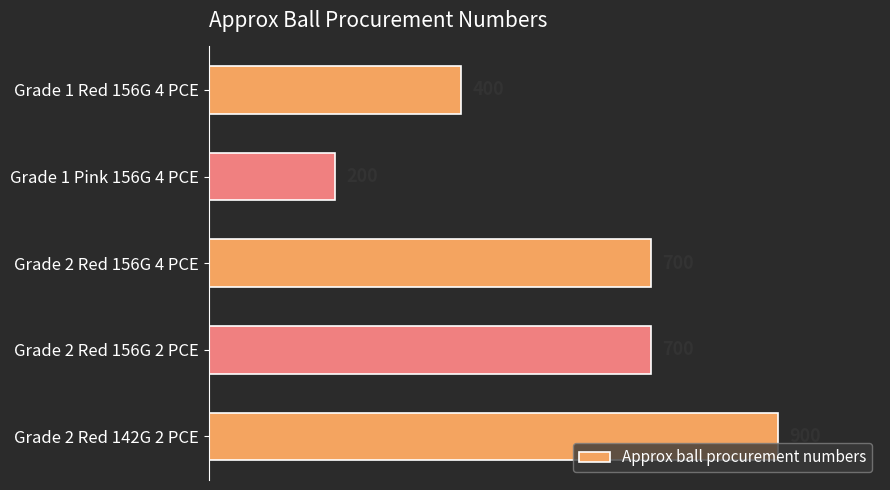

What value does the data have at Grade 2 Red 156G 2 PCE, to the nearest 10?

700